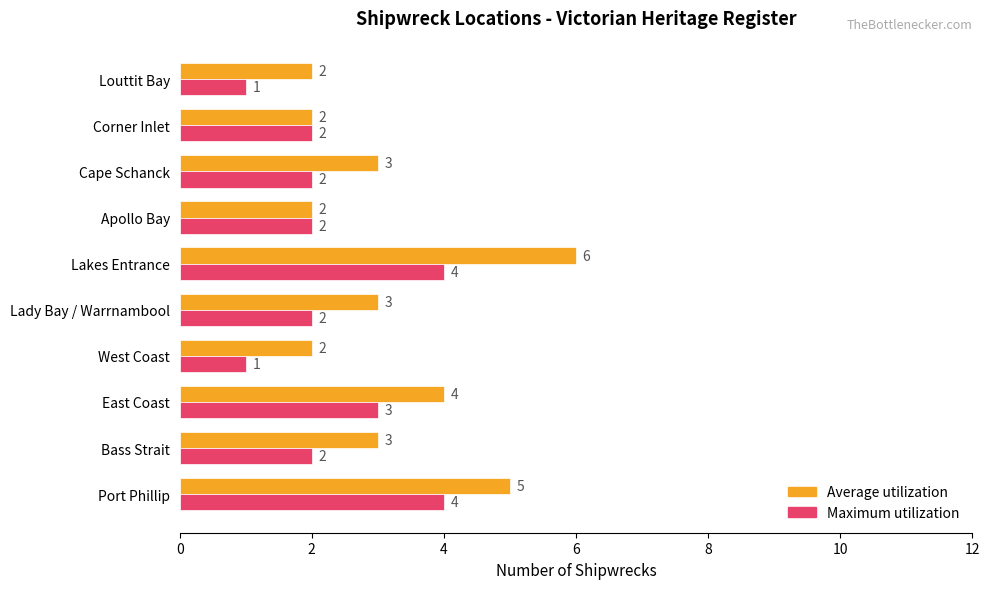

What is the difference between the second highest and second lowest values in the Maximum utilization series?

3